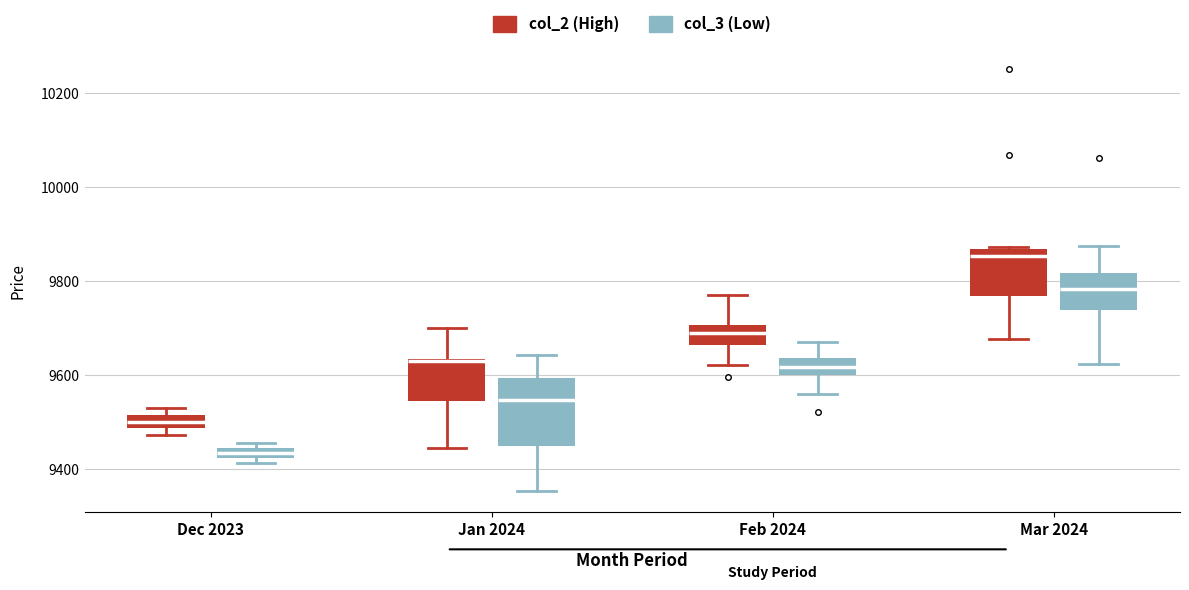

Which box is the tallest, from its lower edge to its upper edge?

Jan 2024 (col_3 (Low))